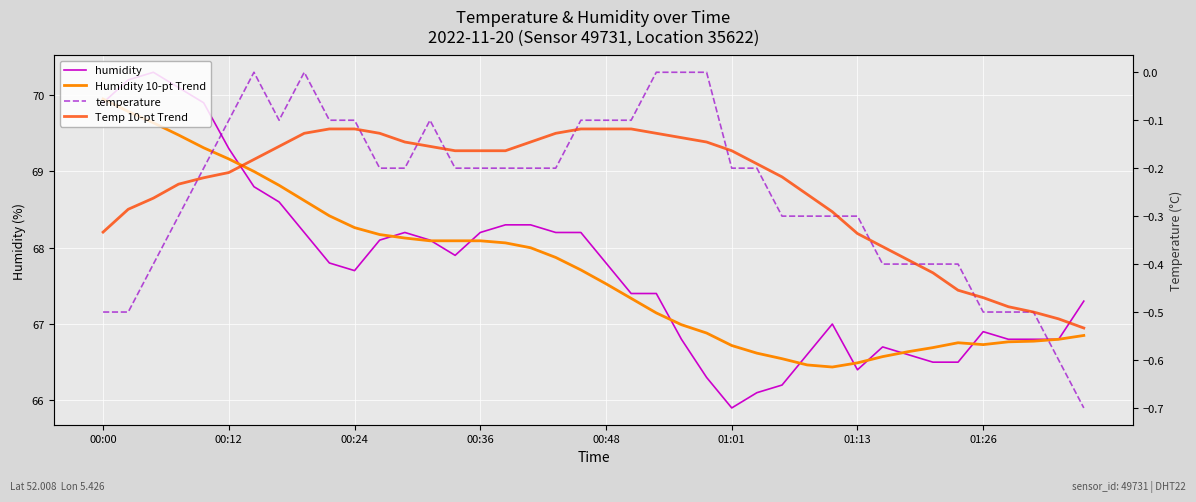

What is the sum of the humidity values at 39 and 14?

135.2